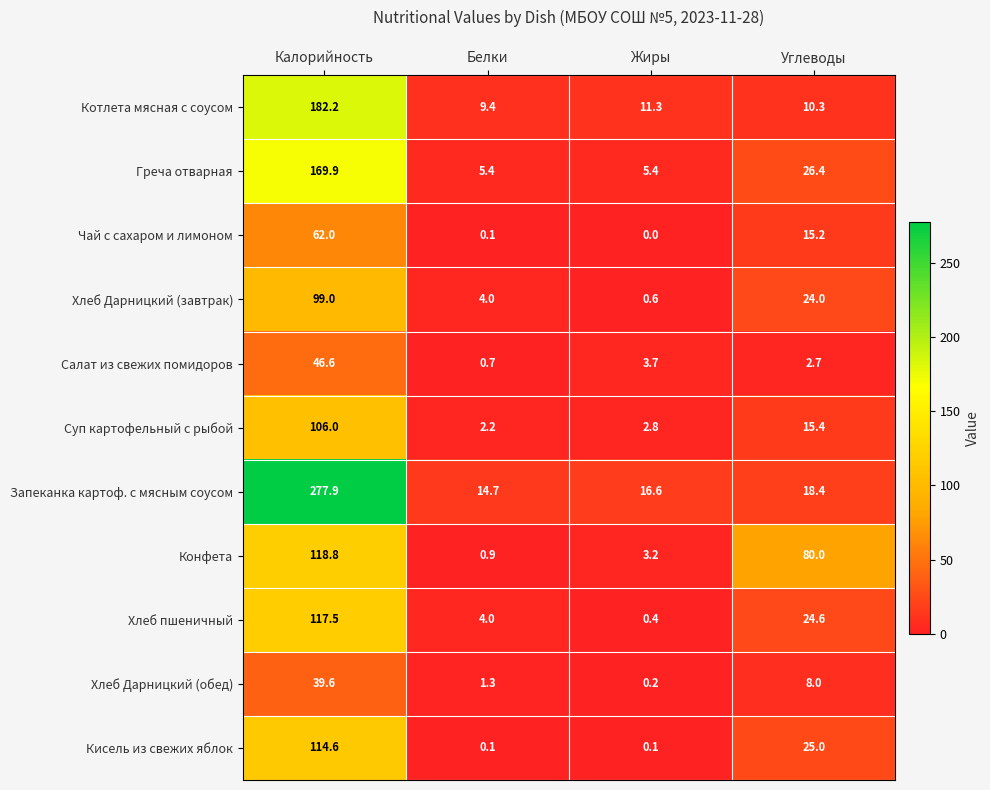

The Суп картофельный с рыбой series shows 4.2 at Жиры. True or false?

False